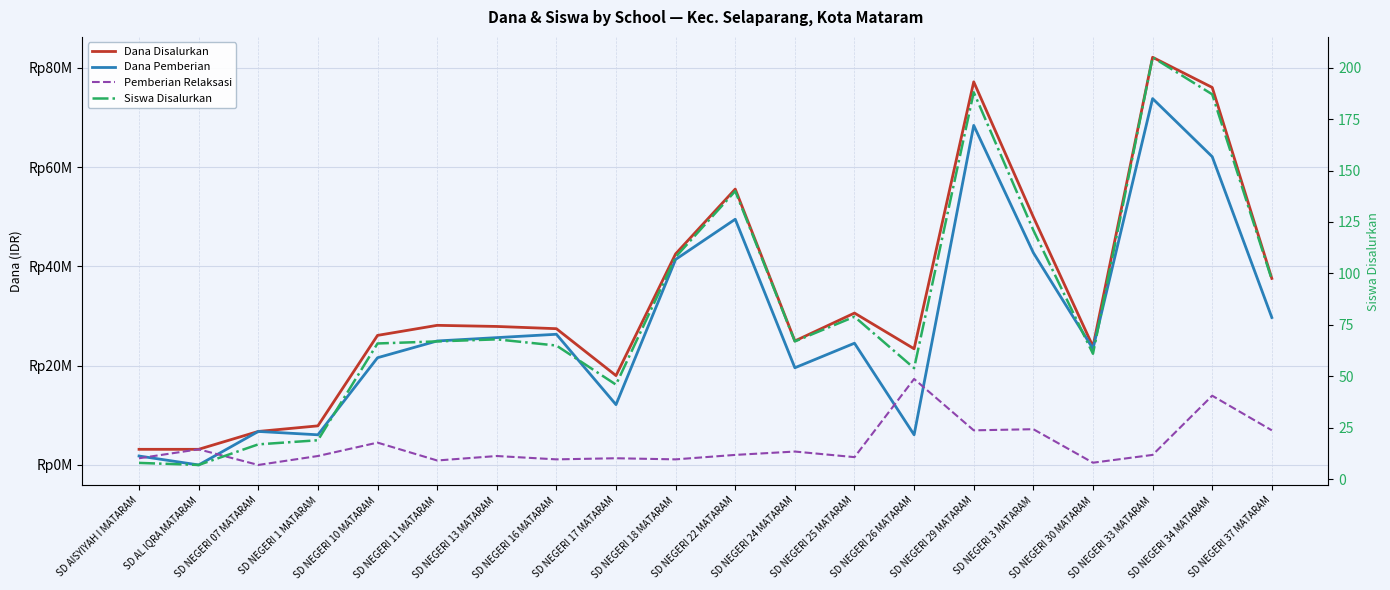

At which label is Siswa Disalurkan closest to 106?

SD NEGERI 18 MATARAM